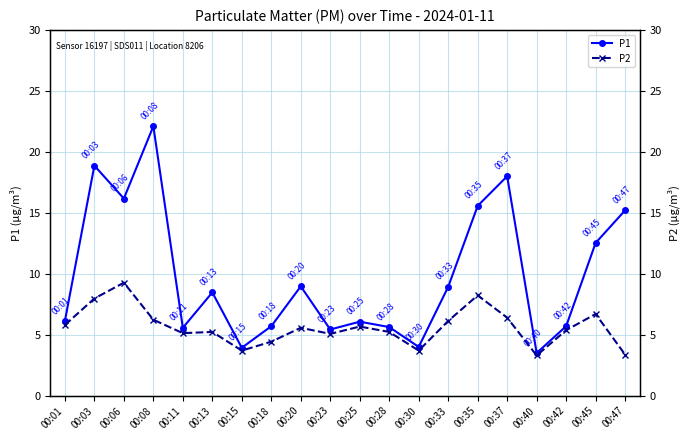

What is the difference between the maximum and minimum values in the P1 series?

18.6